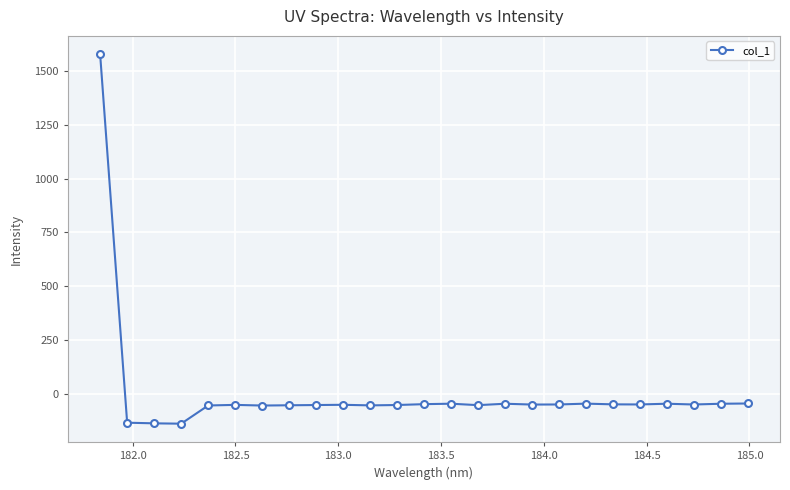

What is the value of the 25th point from the left?

-44.4